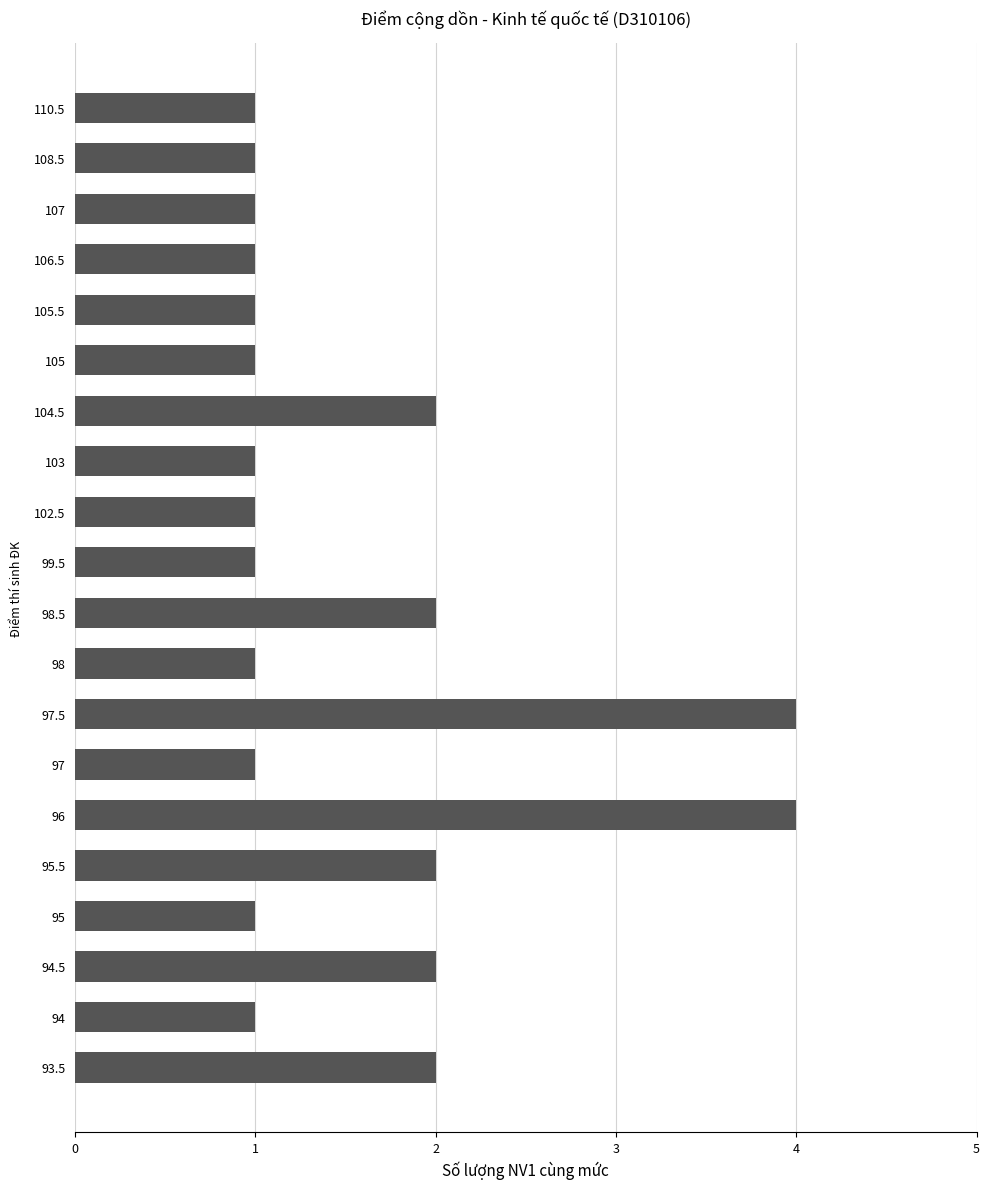

Count the values in the range 1 to 2.

18